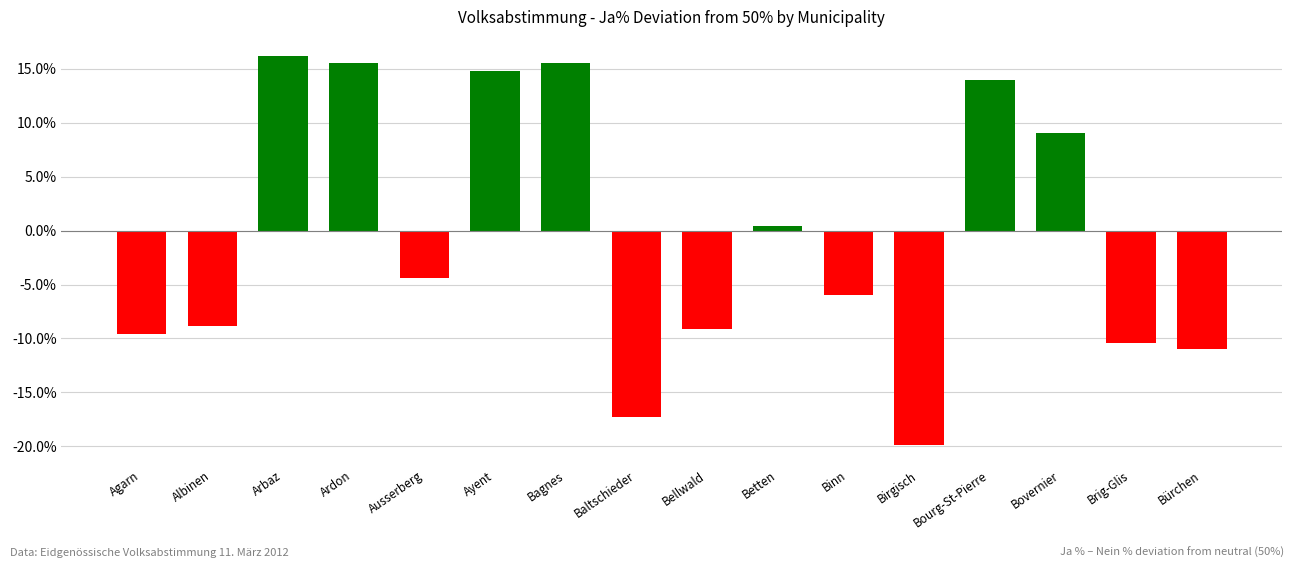

The chart shows a value of 5.5 at Bovernier. True or false?

False